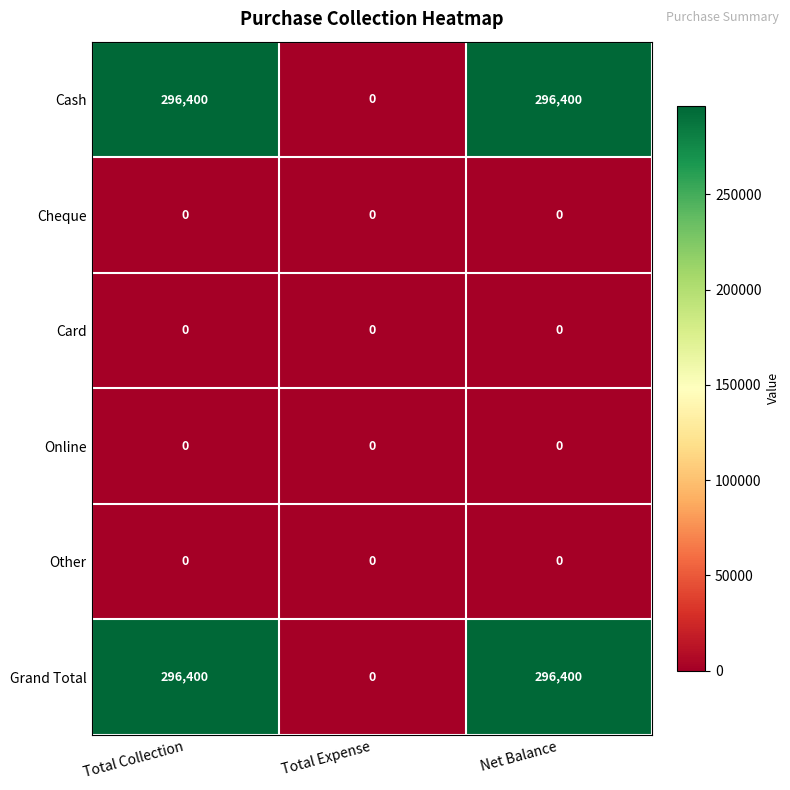

What is the spread (max minus min) of values at Net Balance?

296400